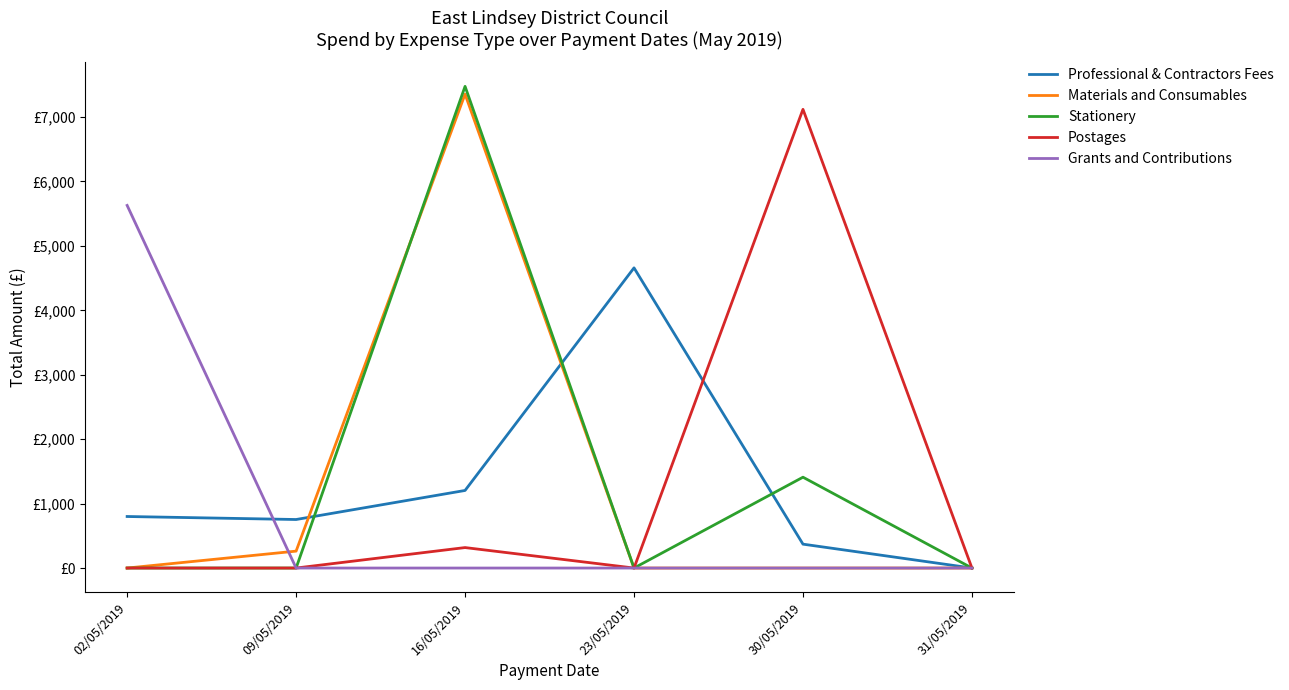

True or false: Materials and Consumables and Grants and Contributions cross at least once.

True